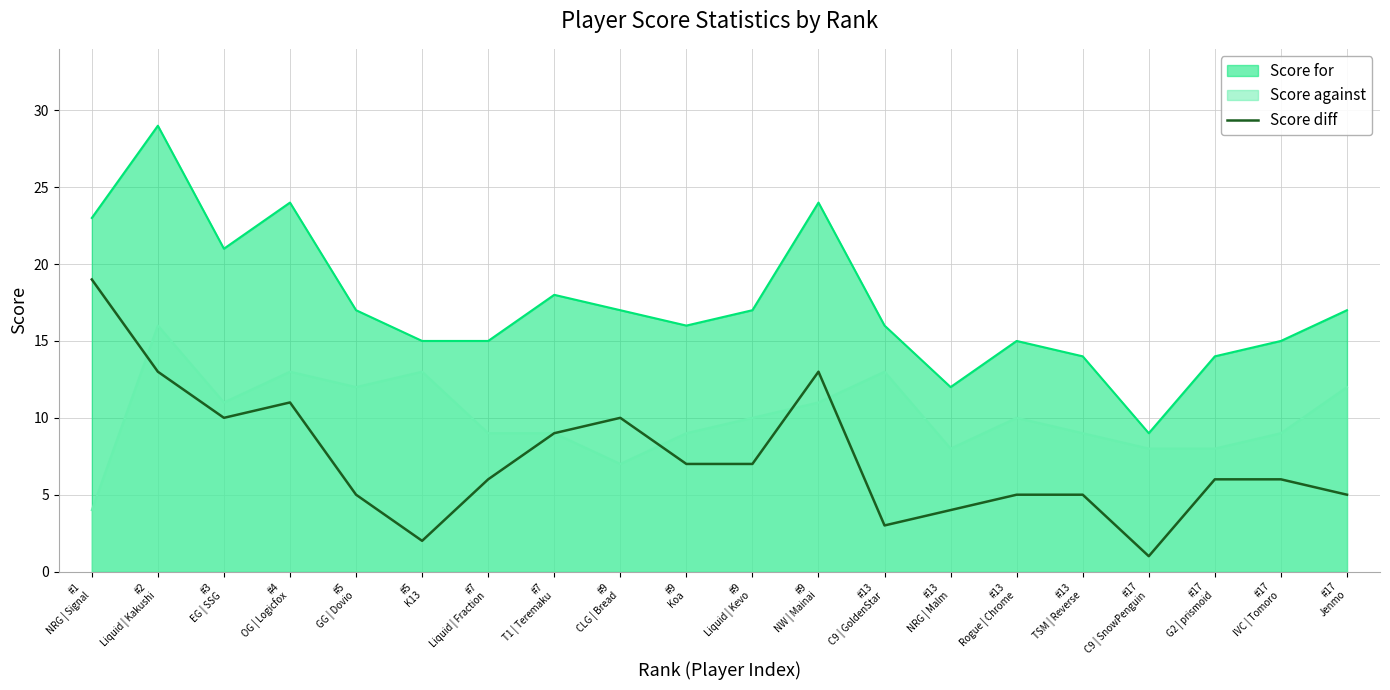

The value at #7
T1 | Teremaku is 9. True or false?

True